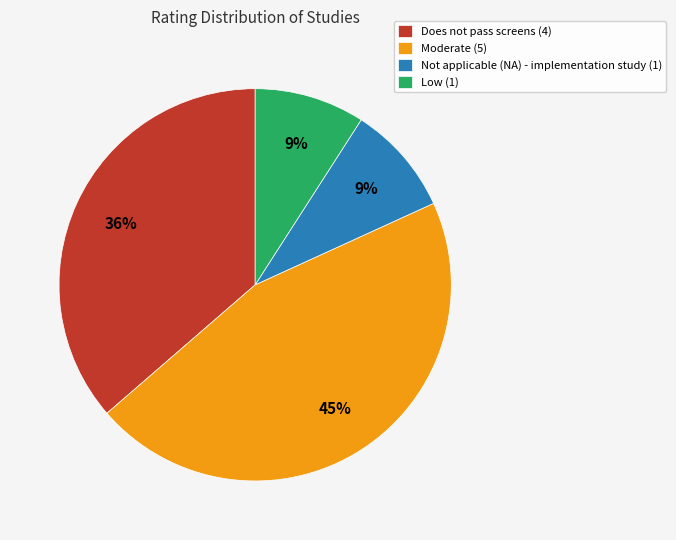

To the nearest percent, what percentage of the pie is Does not pass screens (4)?

36%